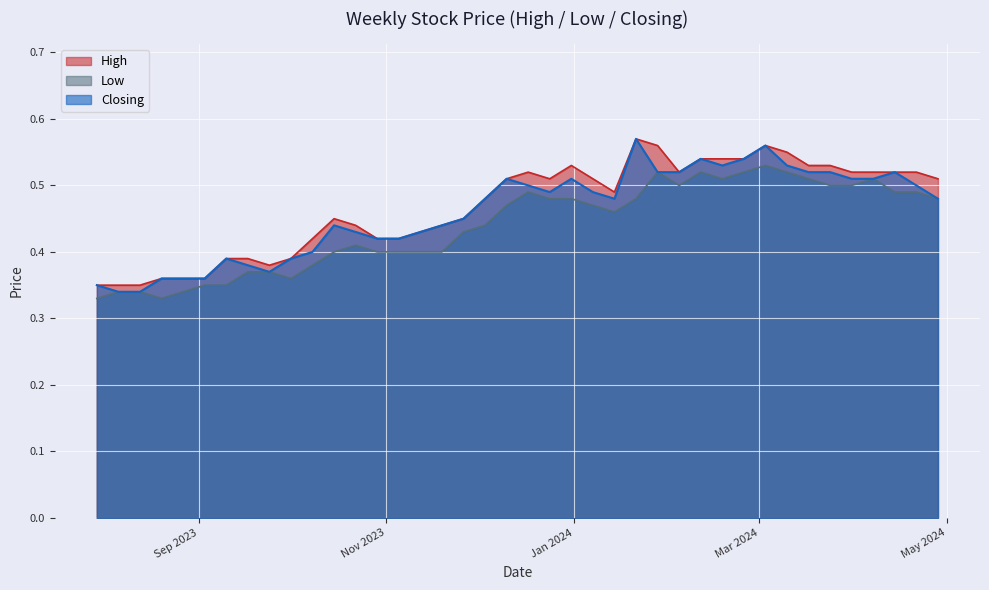

Count the number of categories in the chart.

40